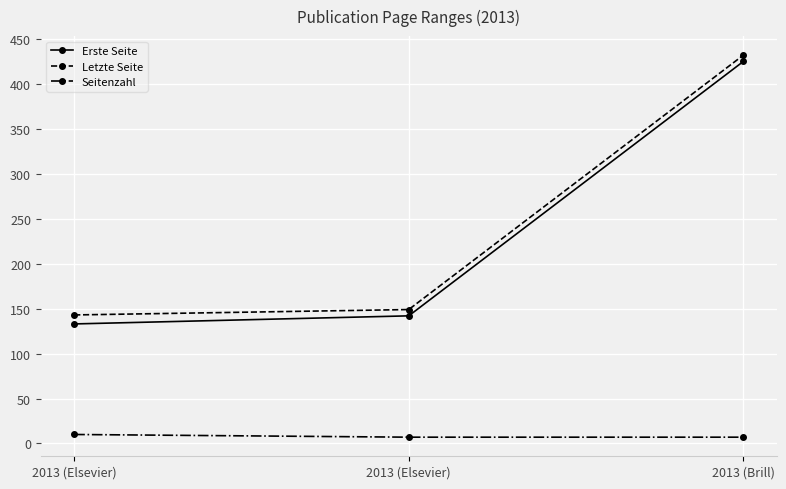

What is the total value across all series at 2013 (Elsevier)?

286